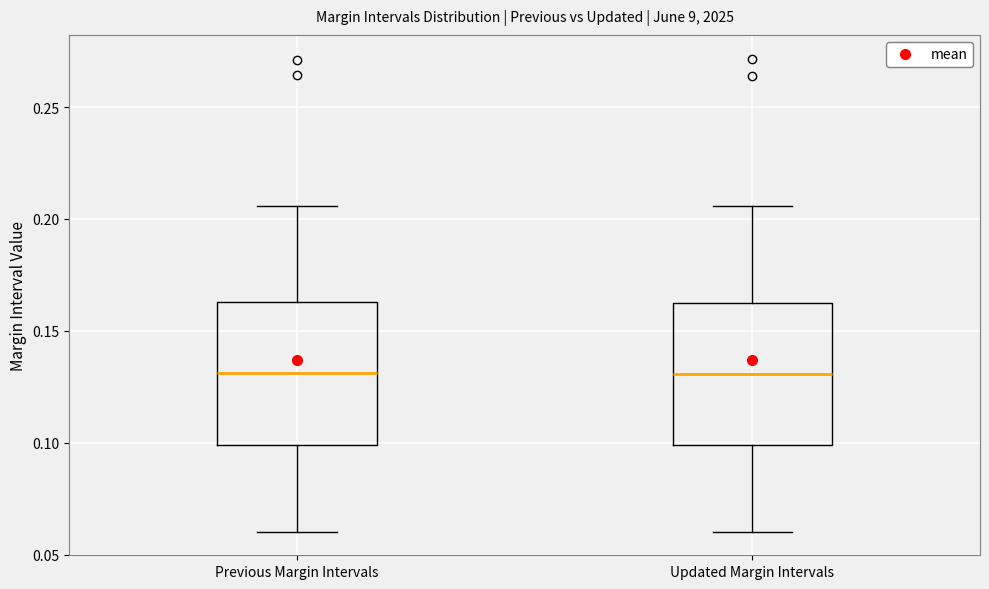

Reading left to right, transcribe this box plot: for each box, give where its median line is, the range the box spans, and where its two whiskers end, as read against the y-axis. The values are not printed on the chart, so give them approximately, as read against the axis.

Previous Margin Intervals: median 0.130, box 0.100 to 0.165, whiskers 0.060 to 0.205
Updated Margin Intervals: median 0.130, box 0.100 to 0.165, whiskers 0.060 to 0.205